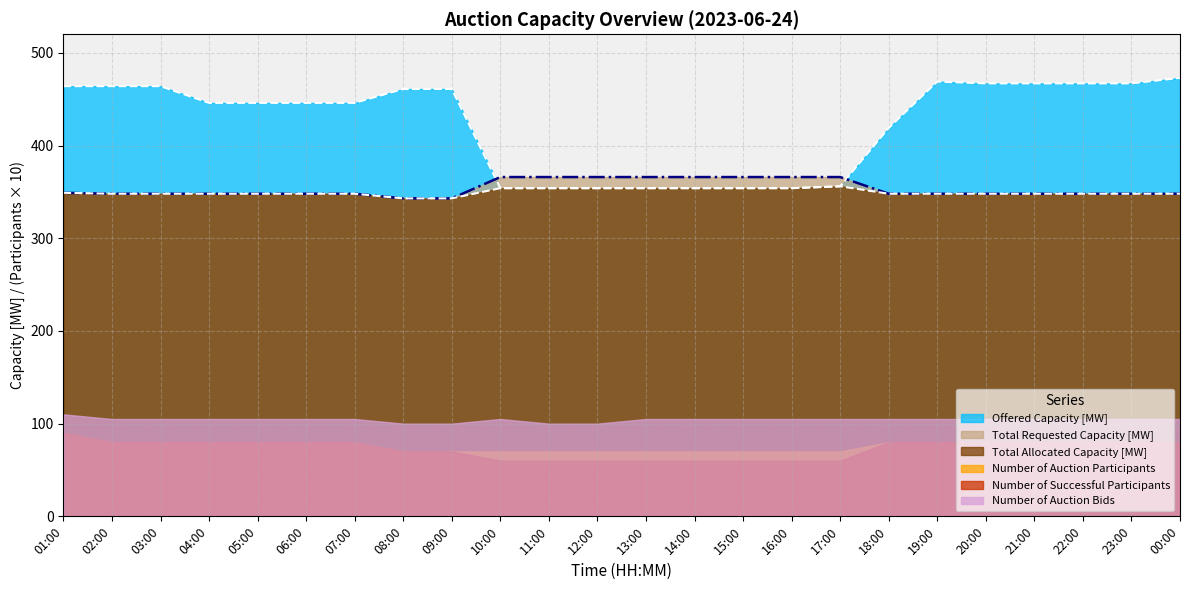

What is the label of the 21st point from the right?

04:00